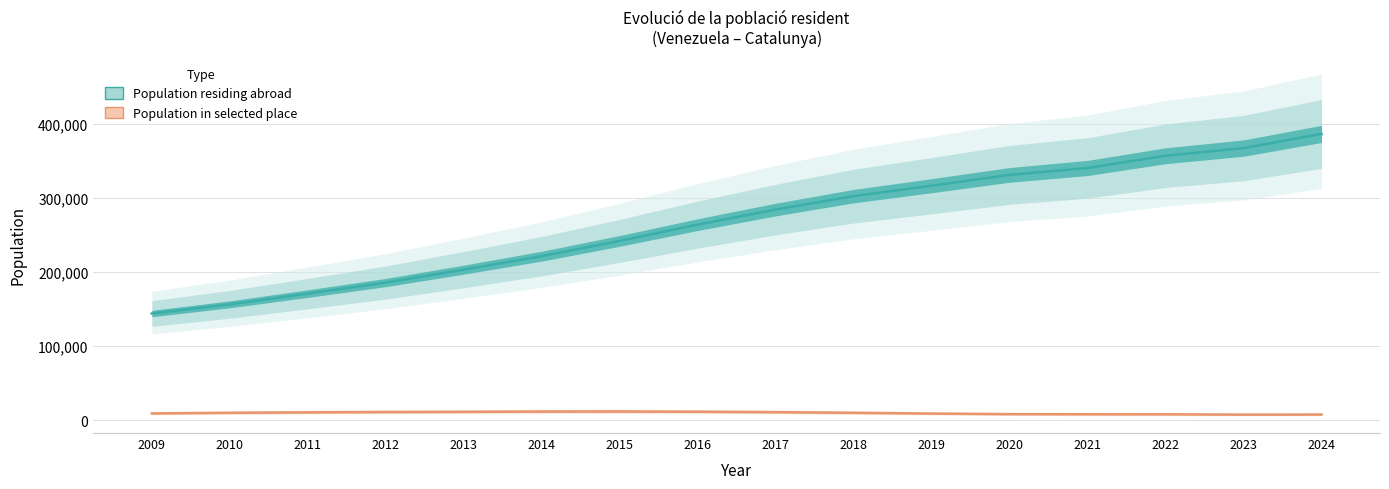

Is the value of Population in selected place at 2019 greater than the value of Population residing abroad at 2019?

No